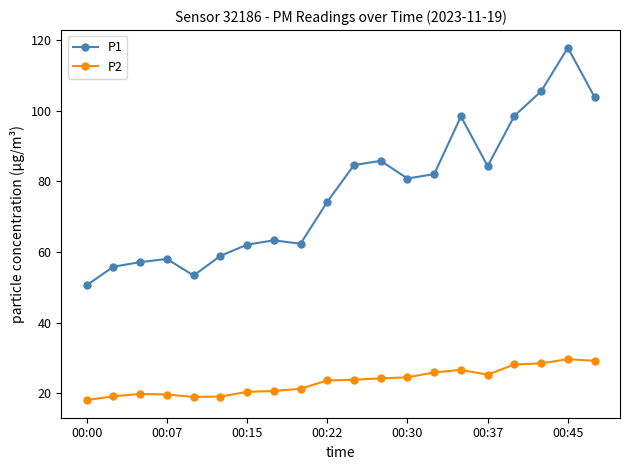

Does the chart have visible grid lines?

No